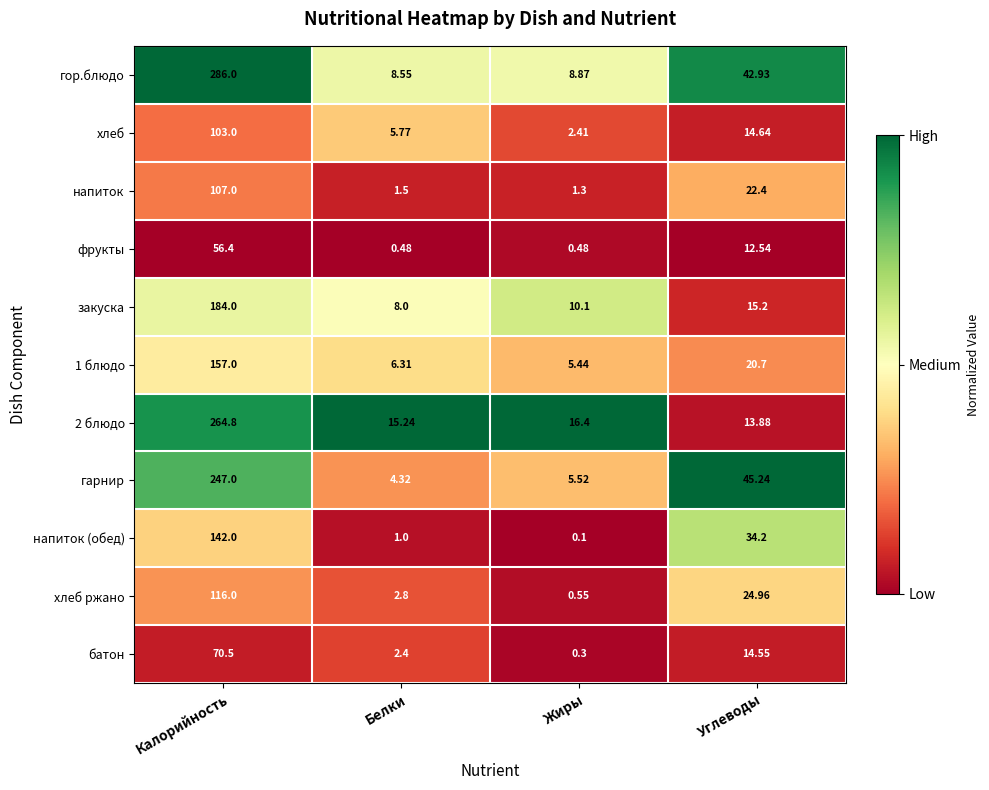

At which label does хлеб first exceed 14?

Калорийность